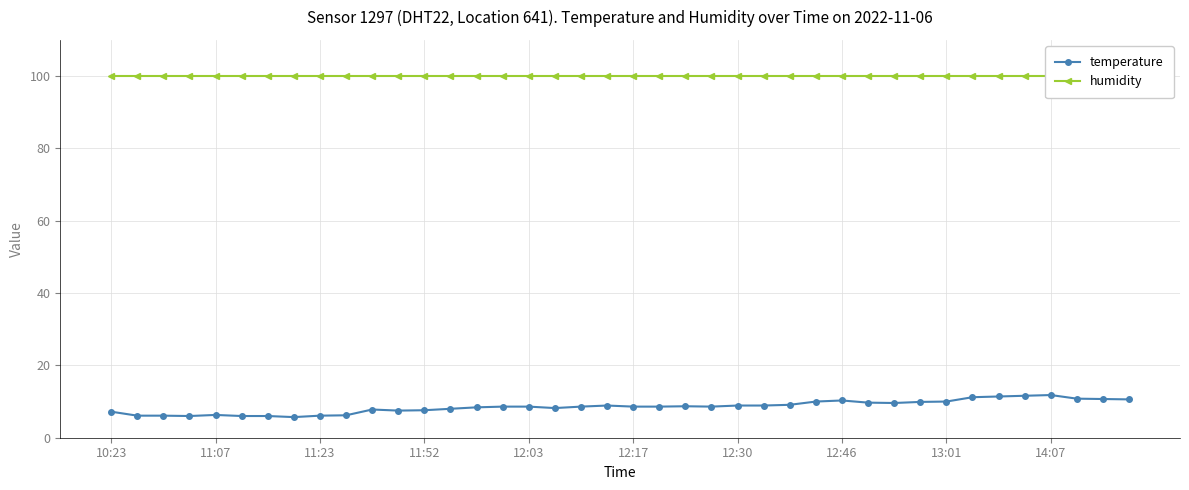

What is the highest value of the temperature series?

11.8